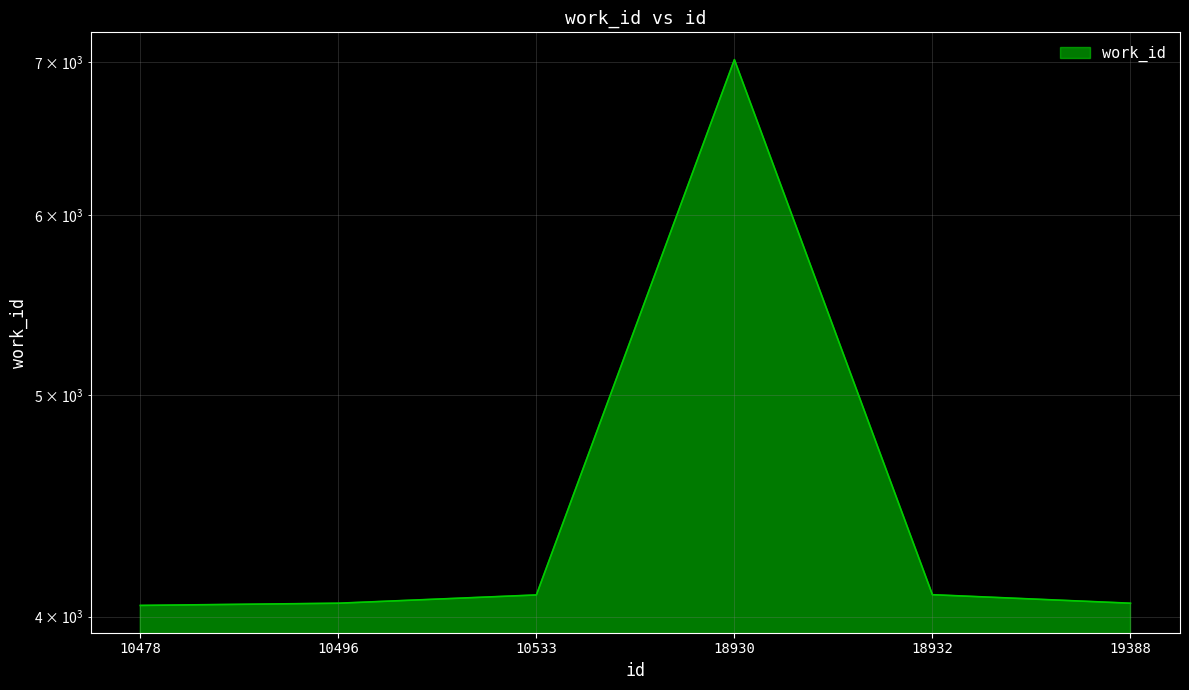

Which label corresponds to the smallest value in the chart?

10478